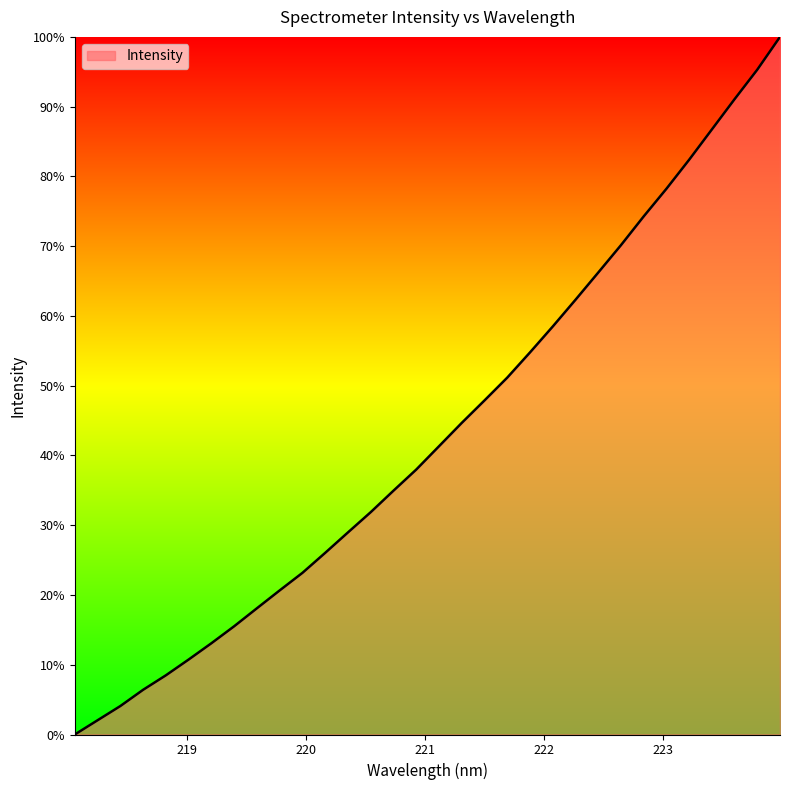

Count the number of values greater than 41.

16